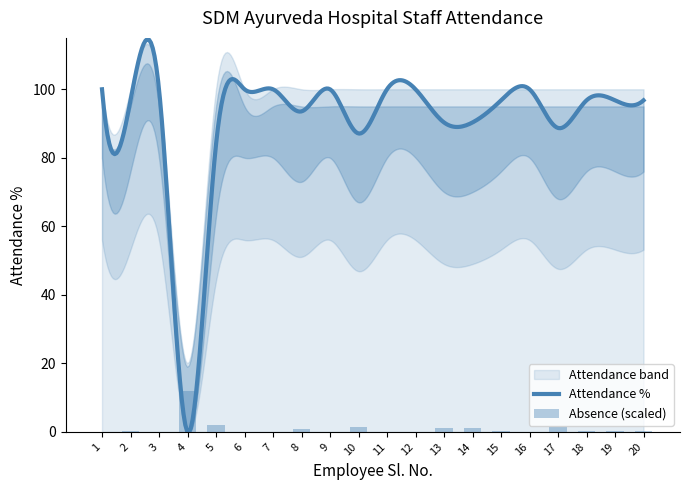

True or false: the data shows 0.2 at 19.

False